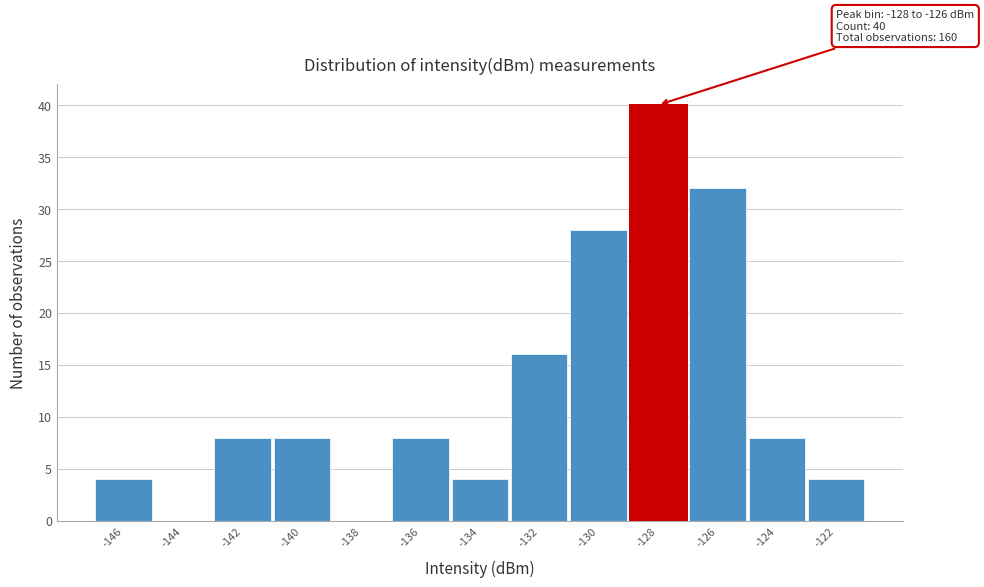

Reading left to right, transcribe all the data shown in this chart.

-146=4	-144=0	-142=8	-140=8	-138=0	-136=8	-134=4	-132=16	-130=28	-128=40	-126=32	-124=8	-122=4